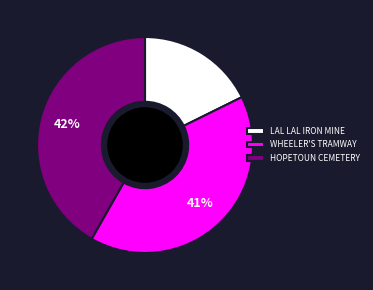

Which has a higher value, WHEELER'S TRAMWAY or LAL LAL IRON MINE?

WHEELER'S TRAMWAY